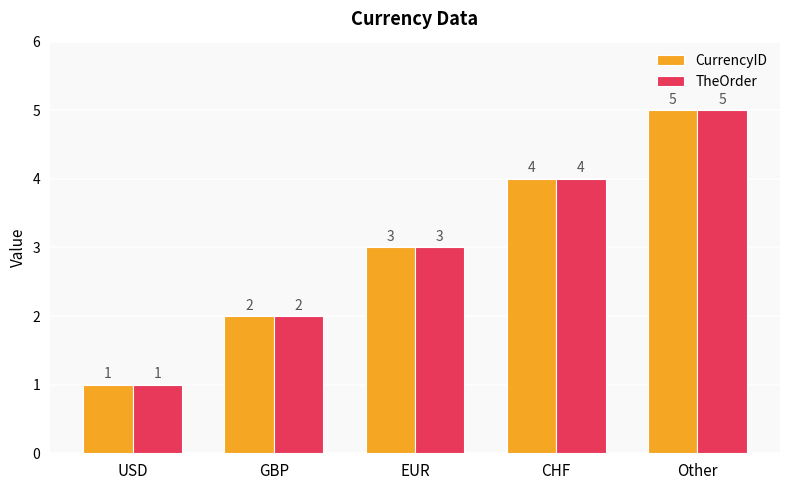

Where is CurrencyID nearest to the value 3?

EUR